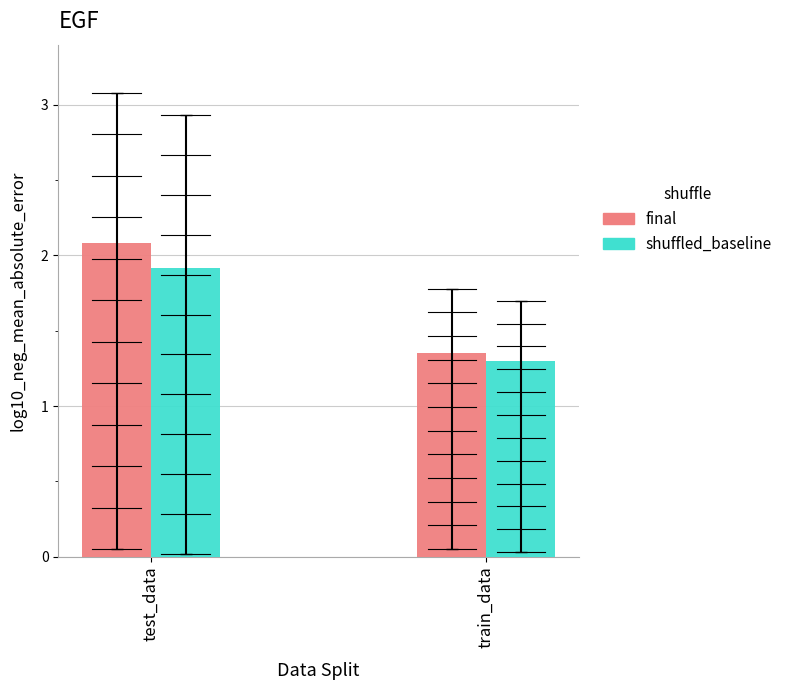

Which series changed the most between test_data and train_data?

final